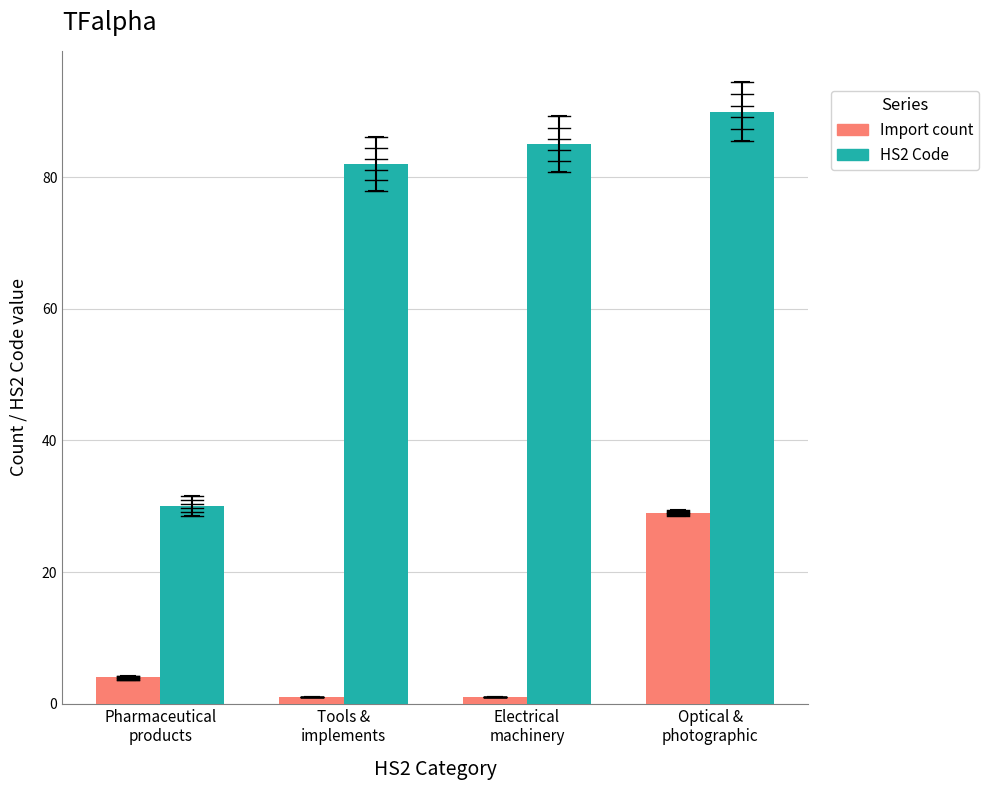

What is the label of the 1st bar from the left?

Pharmaceutical
products